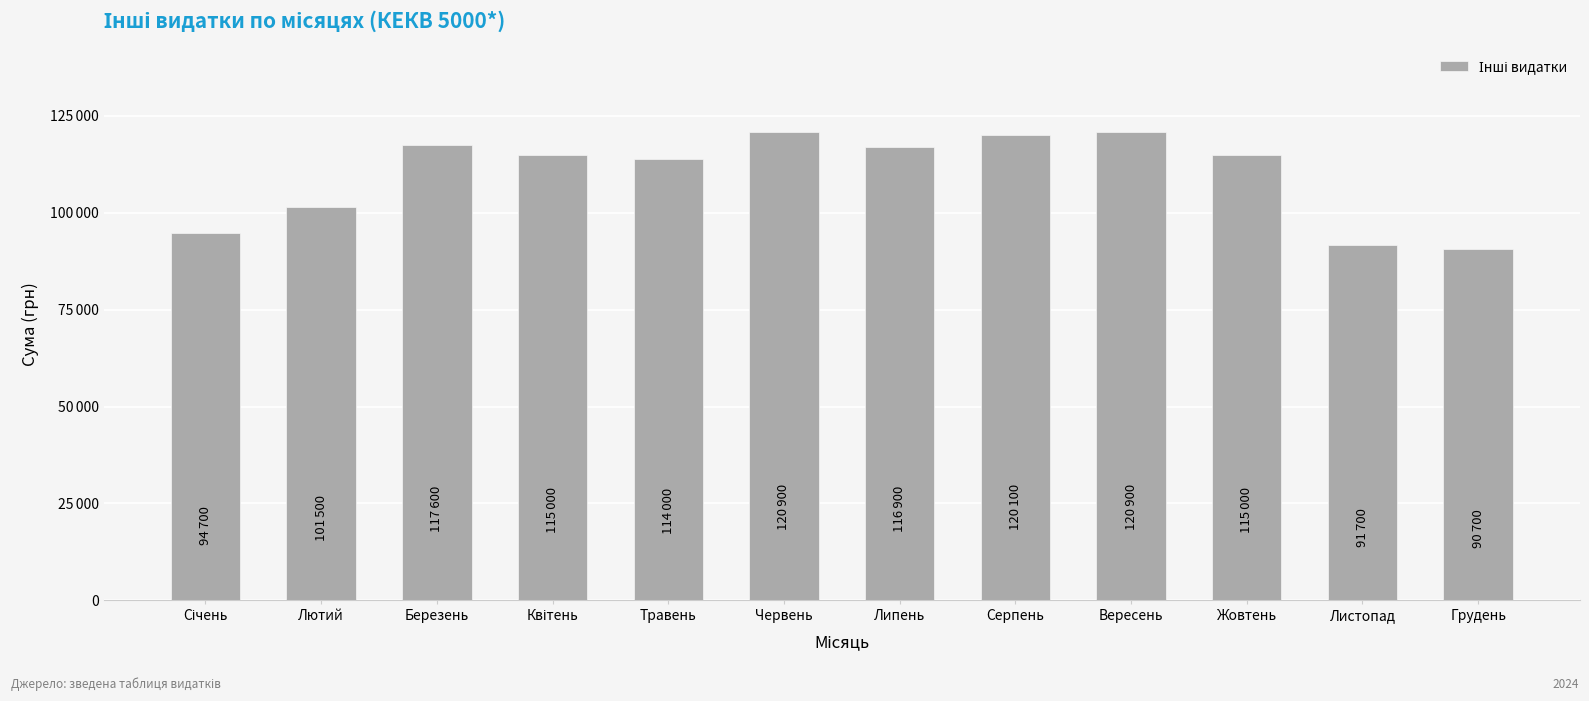

Reading left to right, list all the values displayed in this chart.

Січень=94700	Лютий=101500	Березень=117600	Квітень=115000	Травень=114000	Червень=120900	Липень=116900	Серпень=120100	Вересень=120900	Жовтень=115000	Листопад=91700	Грудень=90700